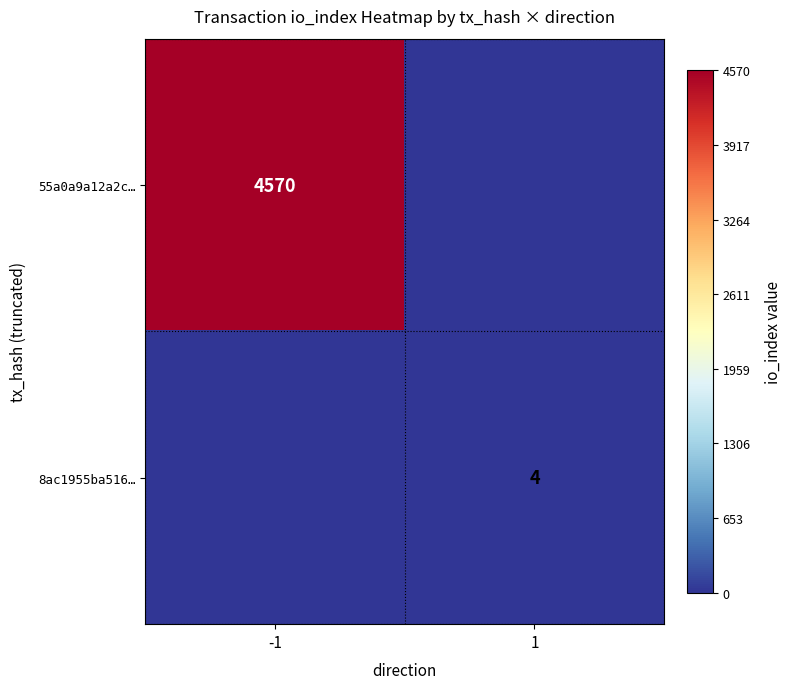

How many data points does each series have?

2